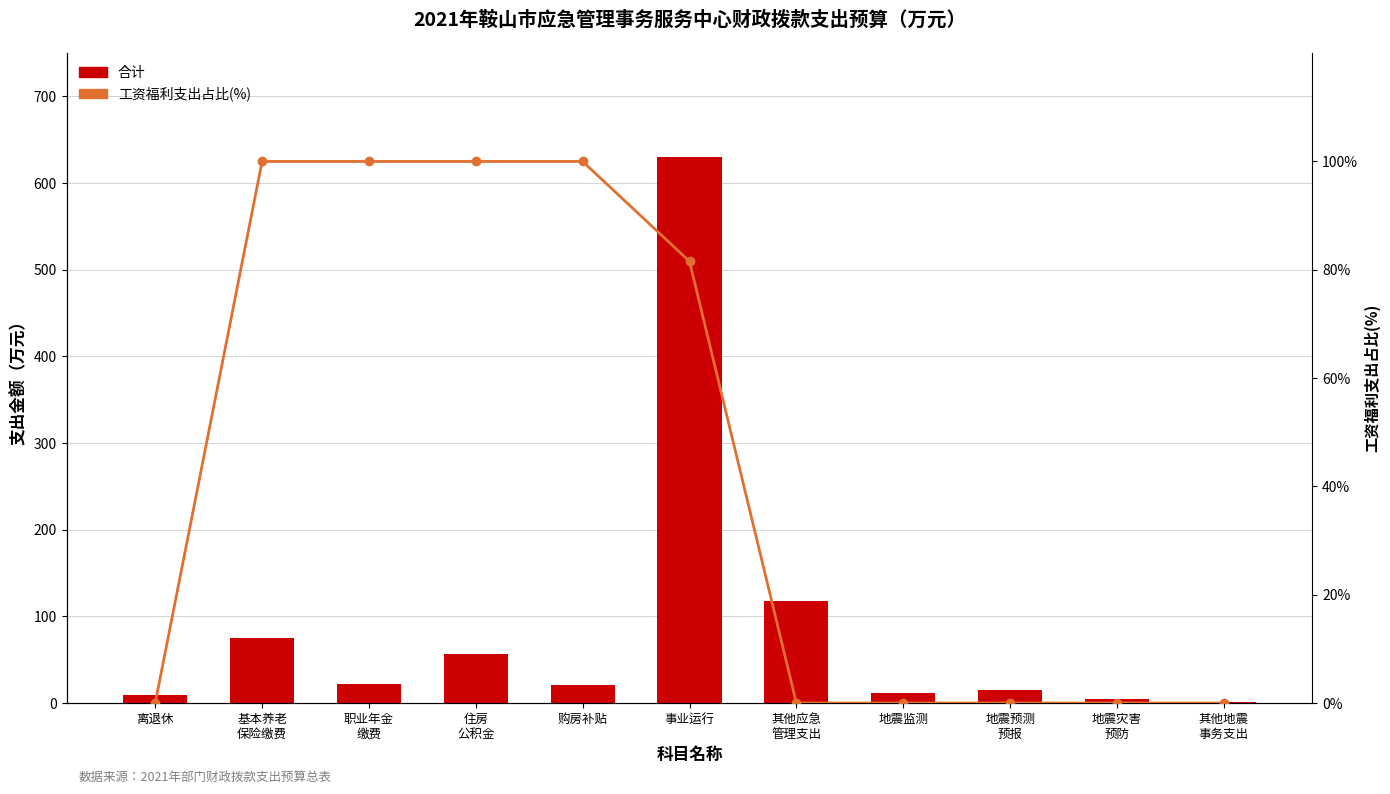

How many values in the 工资福利支出占比(%) series exceed 0?

5